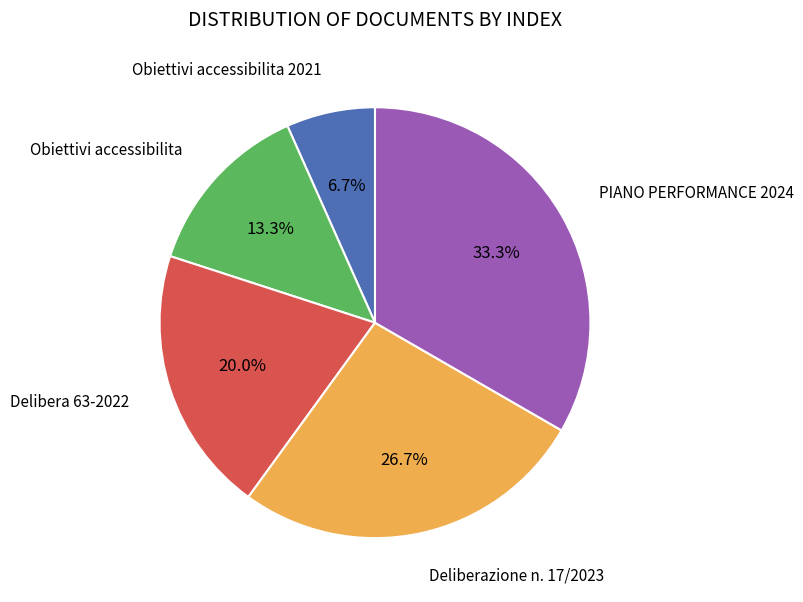

Does any single category account for the majority?

No